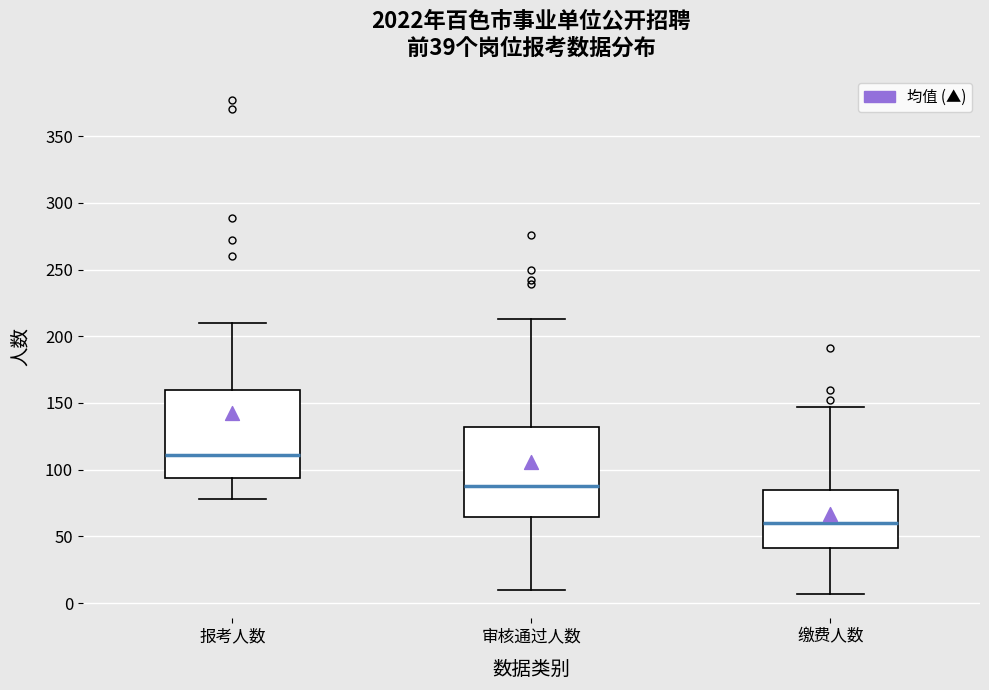

Which box's median line is the highest?

报考人数